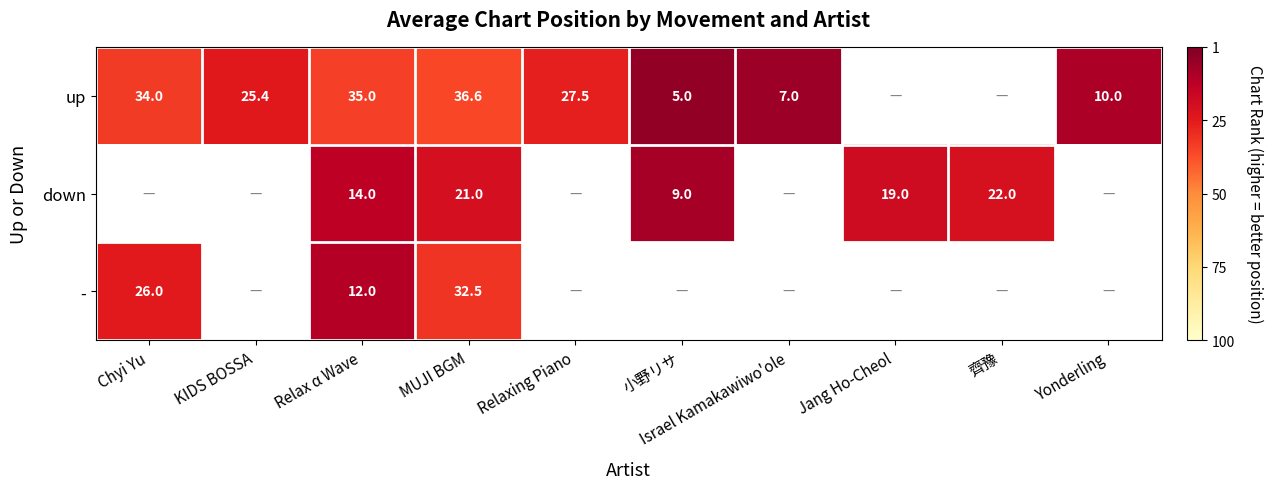

Rank the series at MUJI BGM from lowest to highest value.

down, -, up